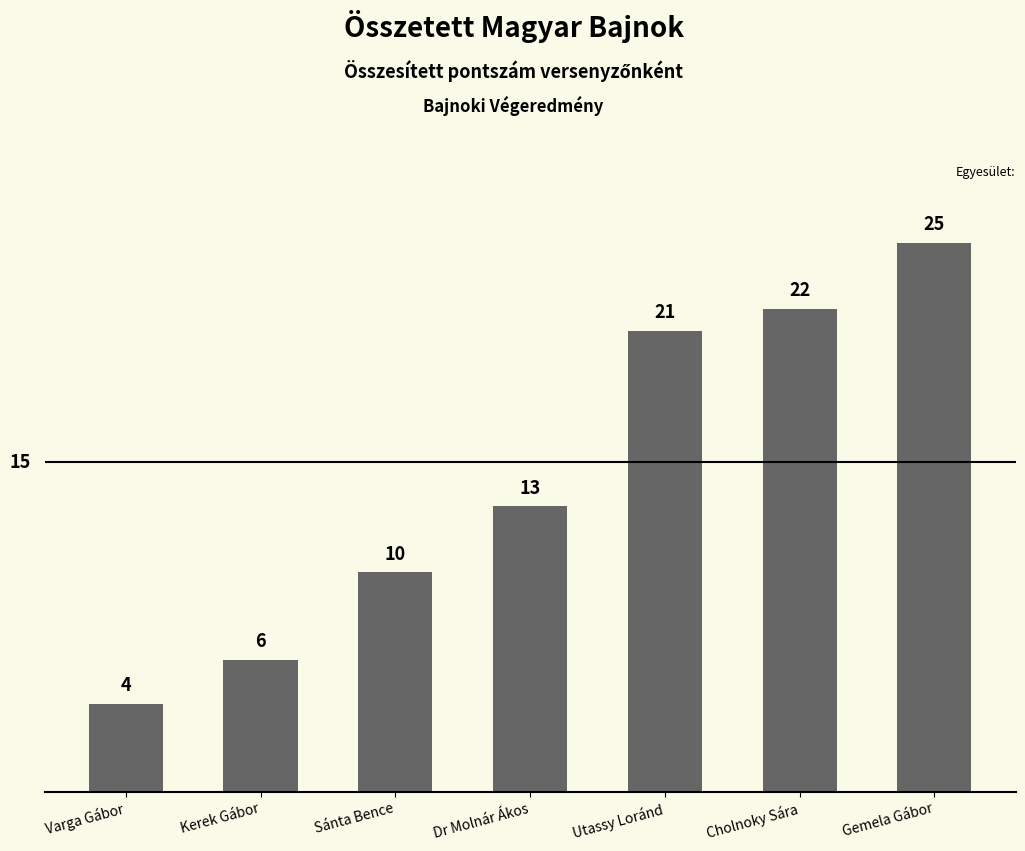

What is the maximum value shown in the chart?

25